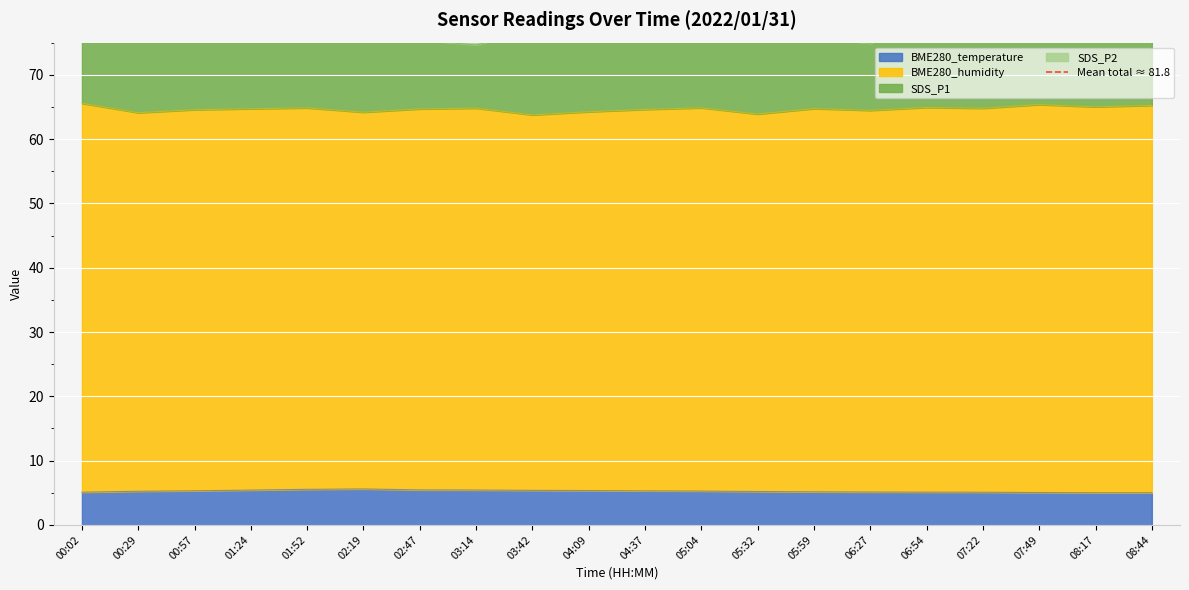

At which label does BME280_temperature reach its peak?

02:19